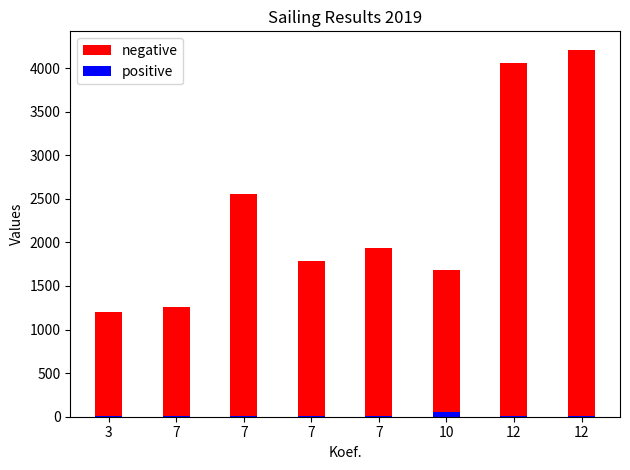

Reading right to left, extract all data points from this chart.

negative: 12=4211	12=4060	10=1679	7=1940	7=1791	7=2550	7=1261	3=1206
positive: 12=9	12=11	10=54	7=4	7=7	7=6	7=5	3=3